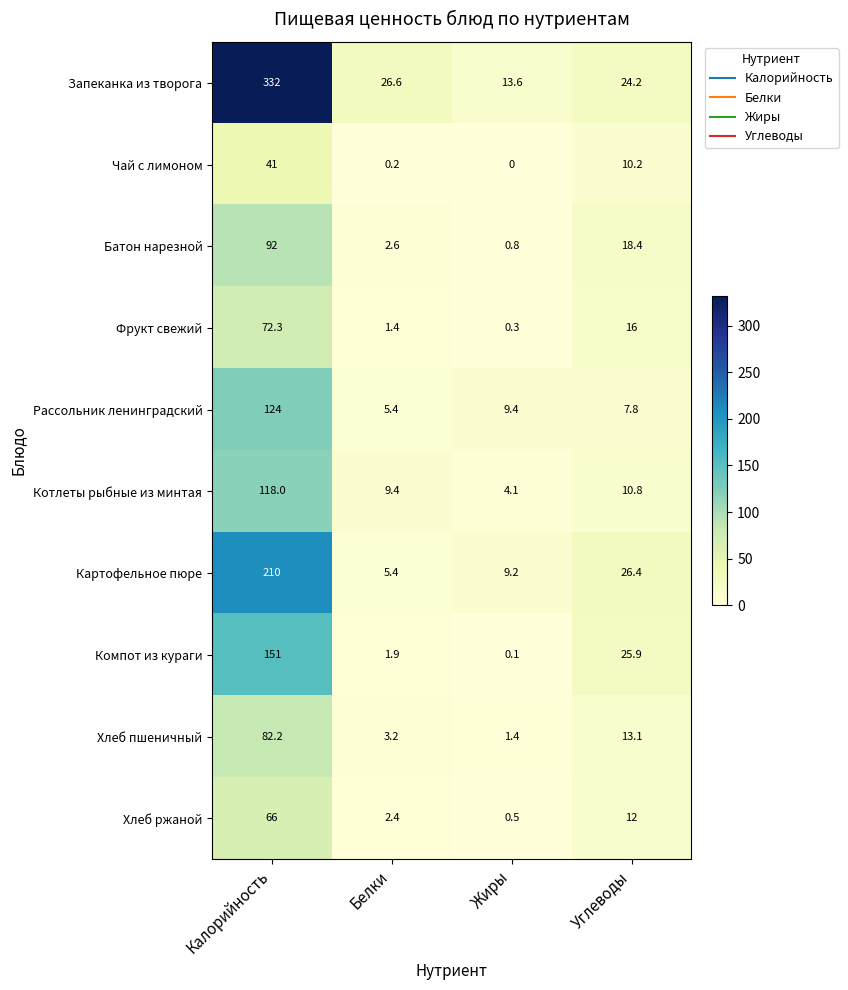

Which label corresponds to the largest value in the chart?

Калорийность